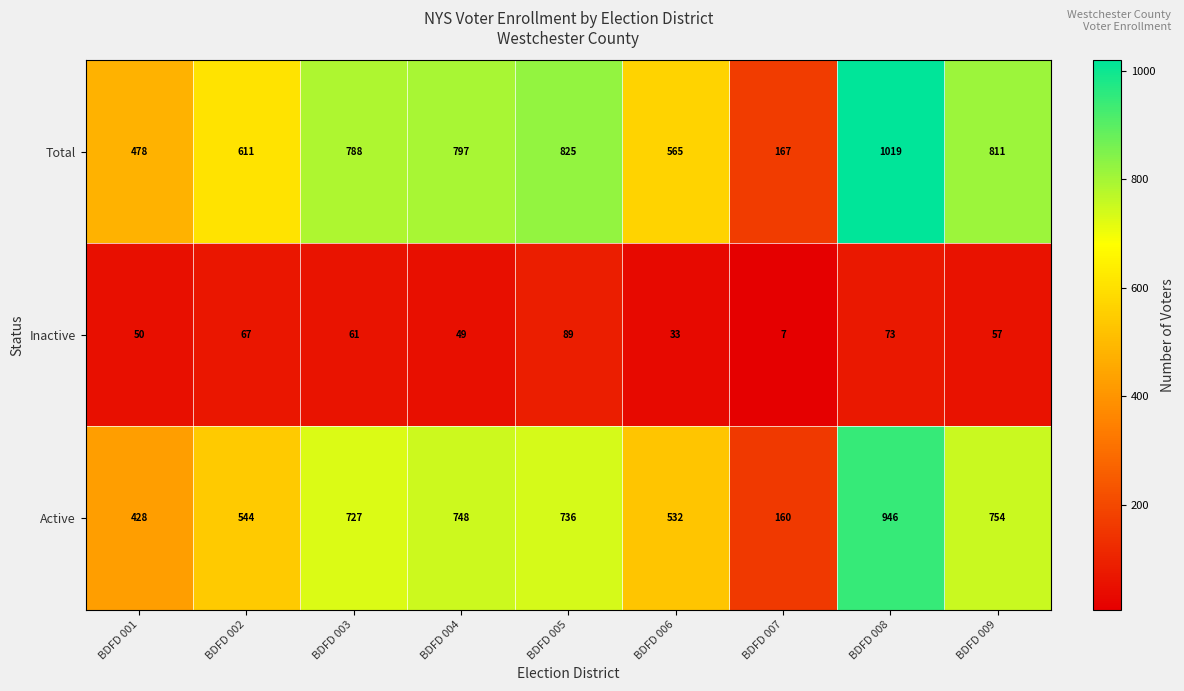

Which label corresponds to the smallest value in the chart?

BDFD 007